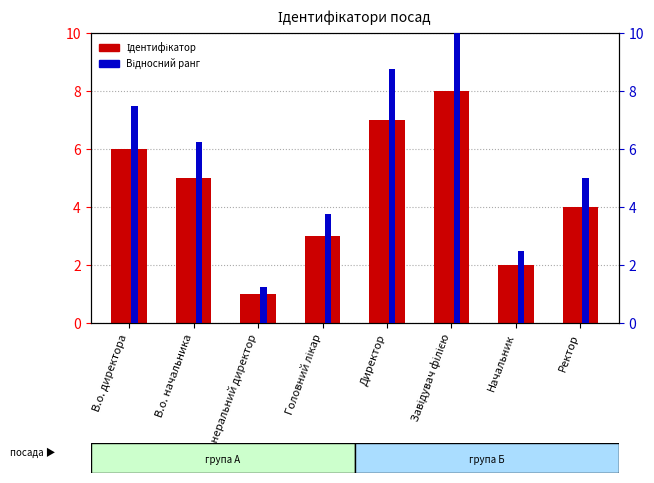

At which category is the sum across all series the highest?

Завідувач філією